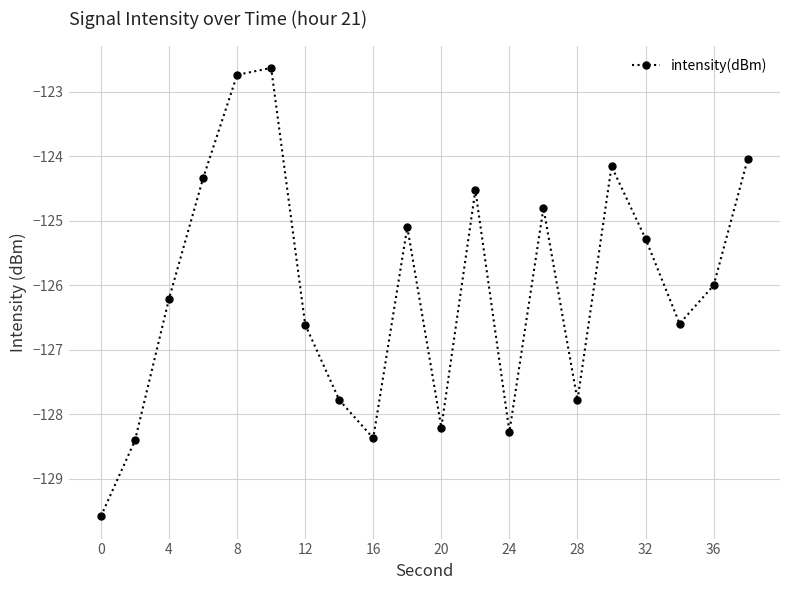

How many categories are shown in the chart?

20